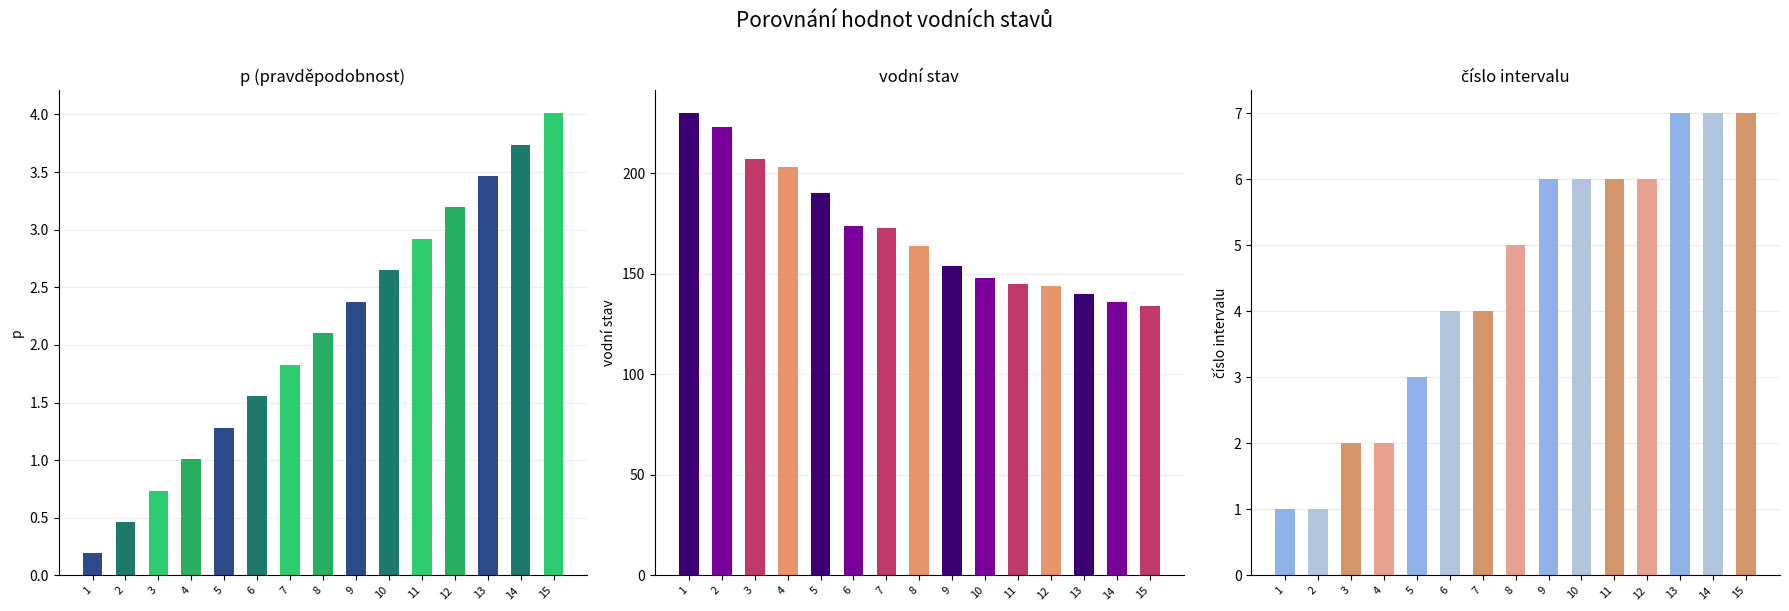

Rank the series by their maximum value, from highest to lowest.

col_4 (vodní stav), col_5 (číslo intervalu), col_3 (p)